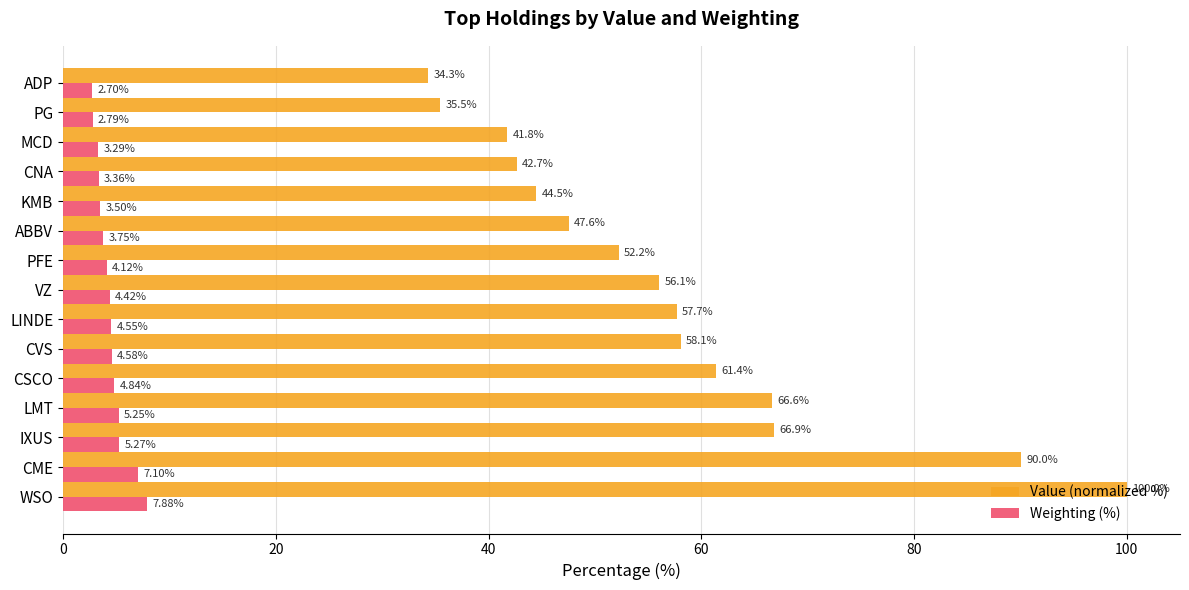

Between LINDE and ABBV, which series saw the biggest shift?

Value (normalized %)